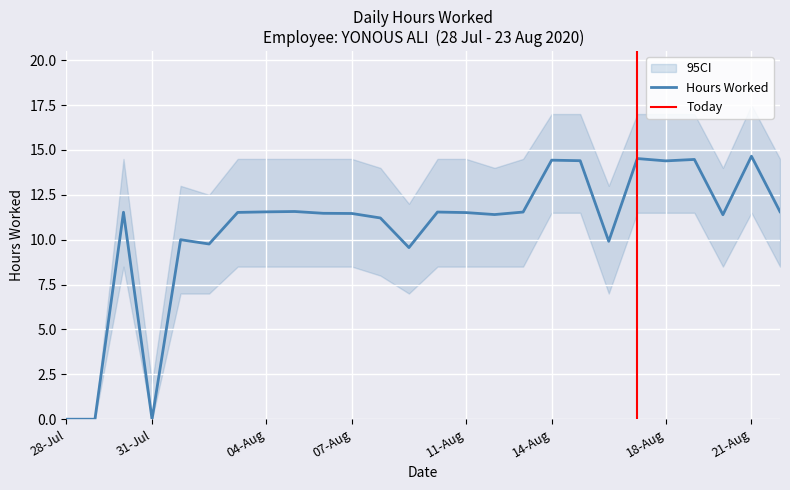

What is the sum of all values?

285.2